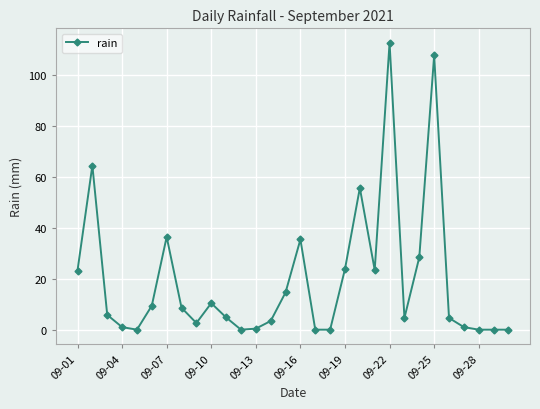

What is the difference between the maximum and minimum values?

112.6